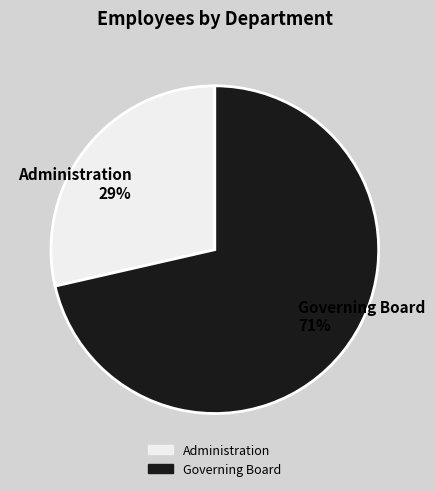

True or false: Administration accounts for 29% of the total.

True